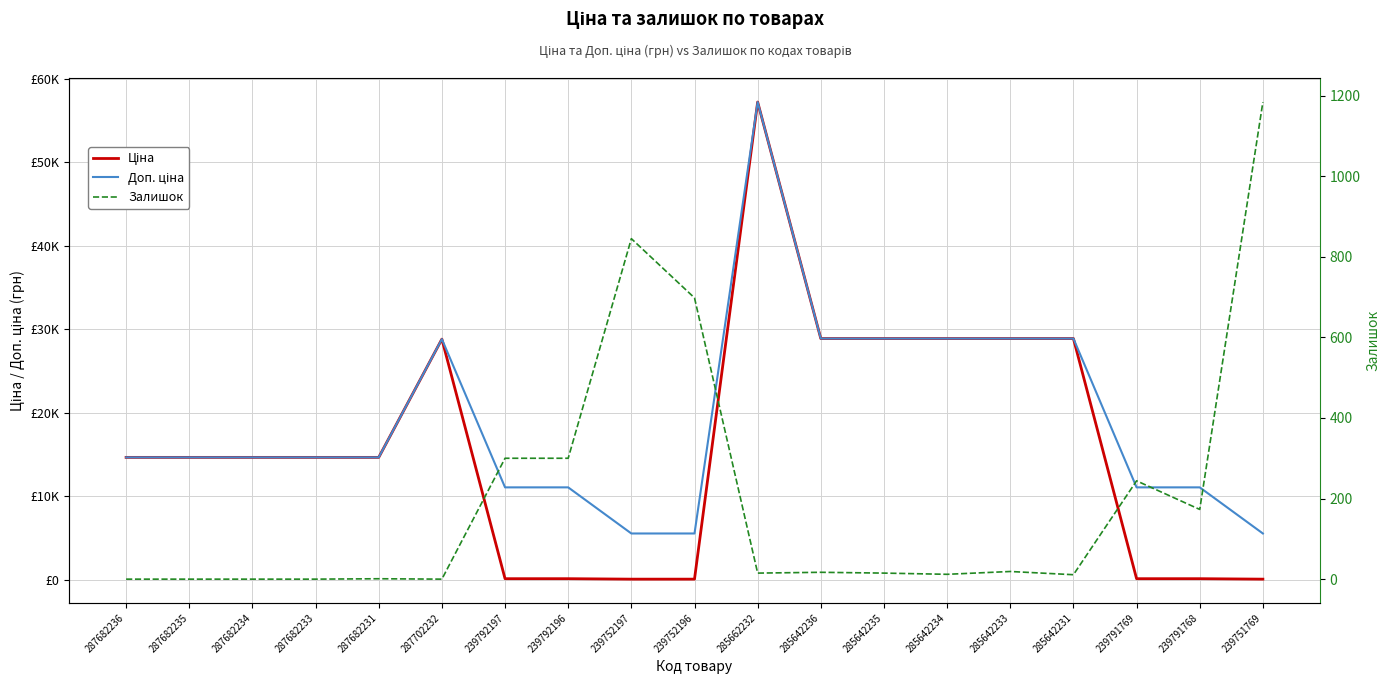

Does the chart have visible grid lines?

Yes